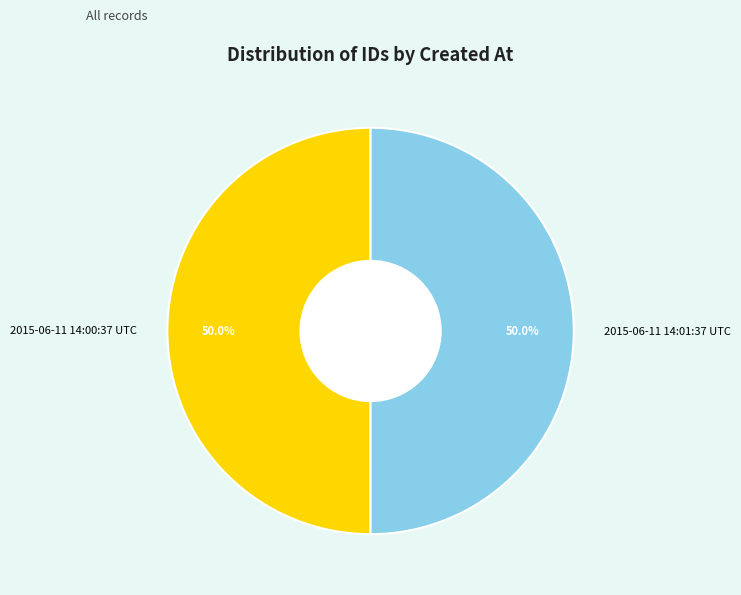

To the nearest percent, what is the average slice percentage?

50%